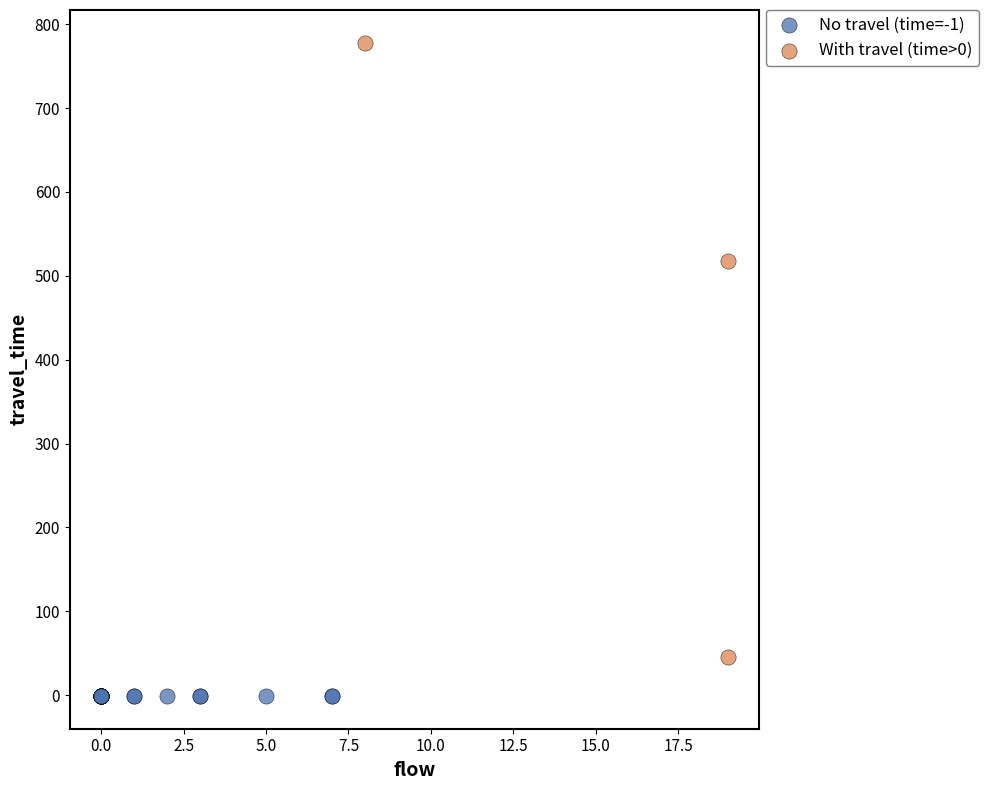

Which series reaches the maximum Y coordinate?

With travel (time>0)